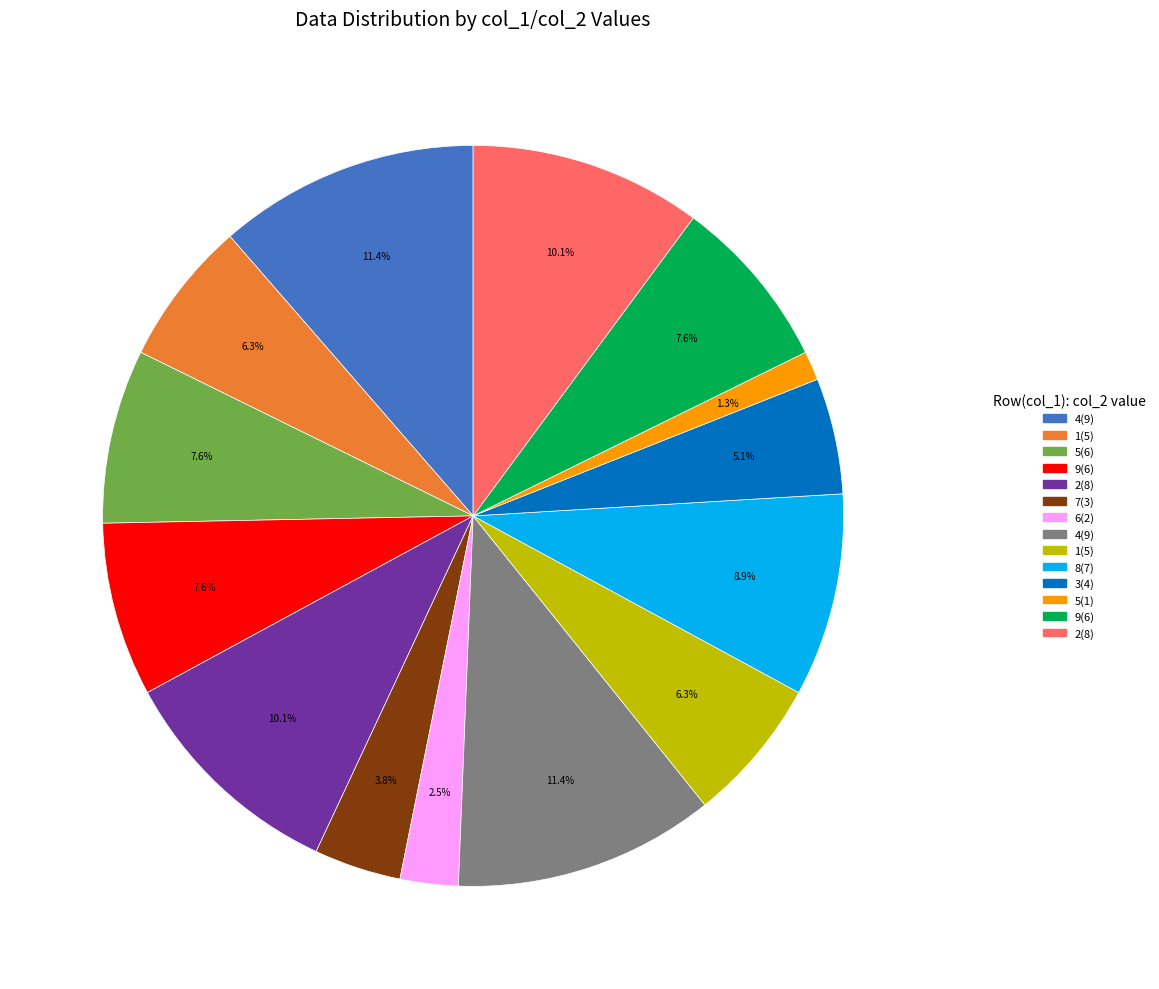

Is there a majority slice in this chart?

No